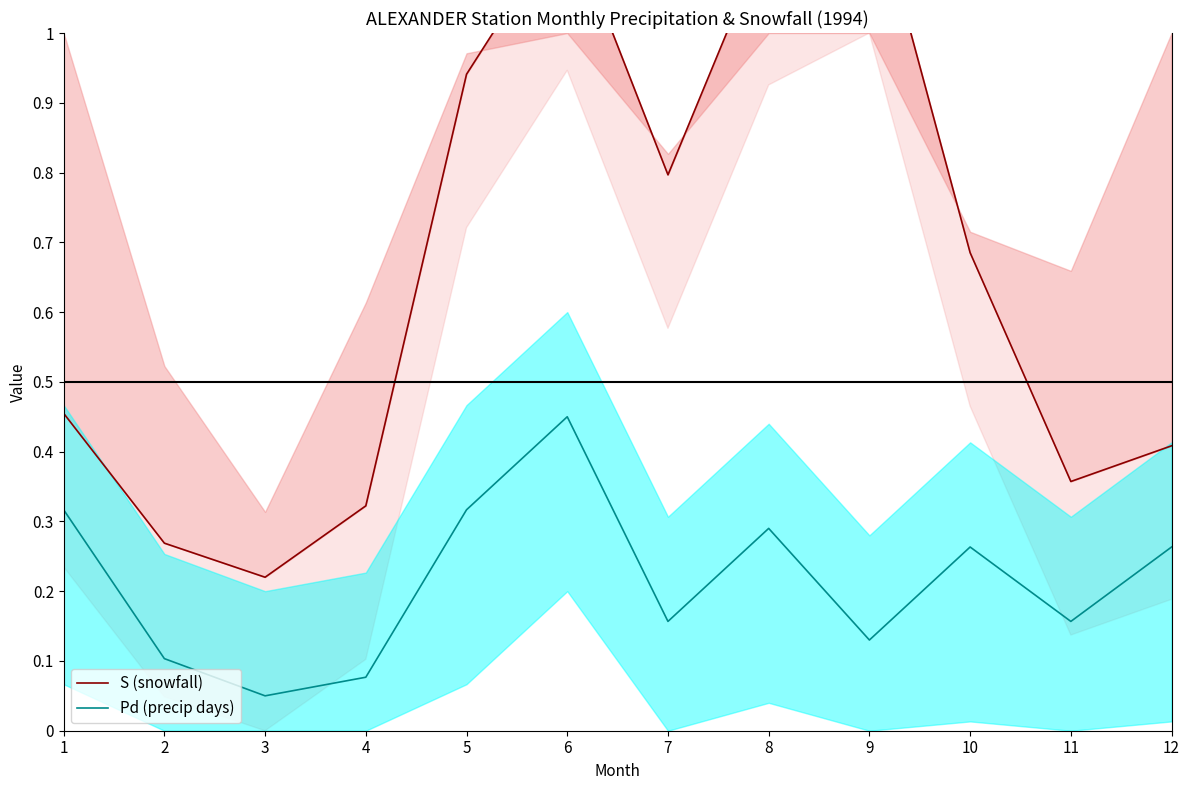

What is the maximum value shown in the chart?

1.2